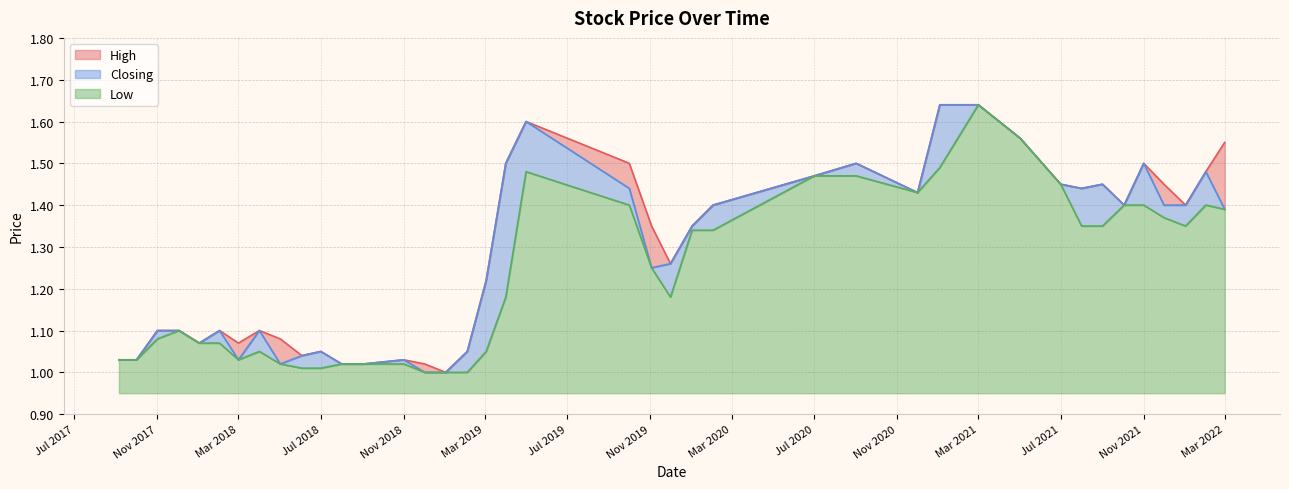

How many lines are shown in the chart?

3